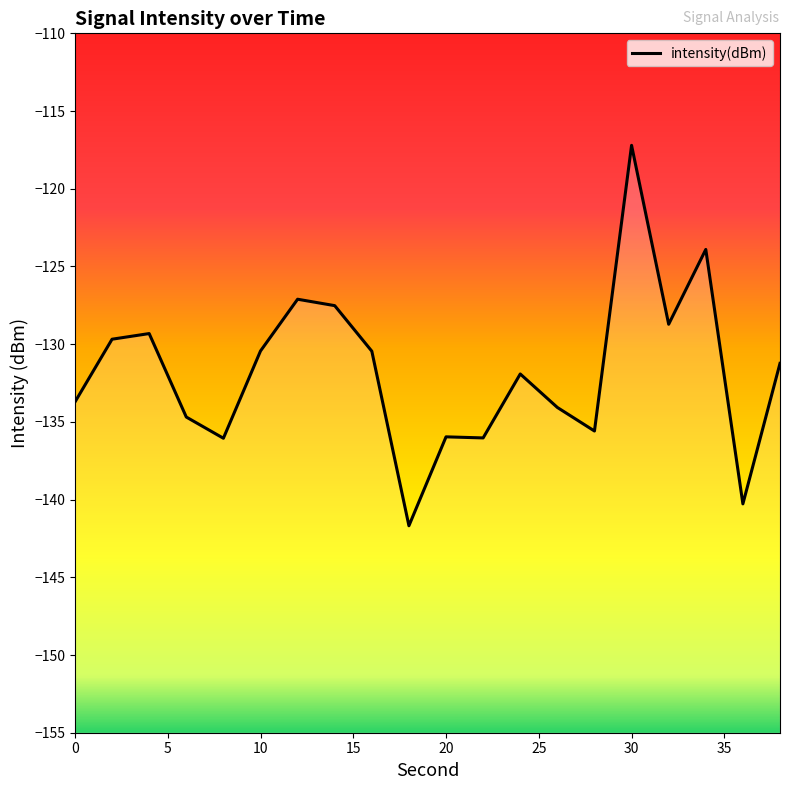

What is the approximate value at 20?

-136.0